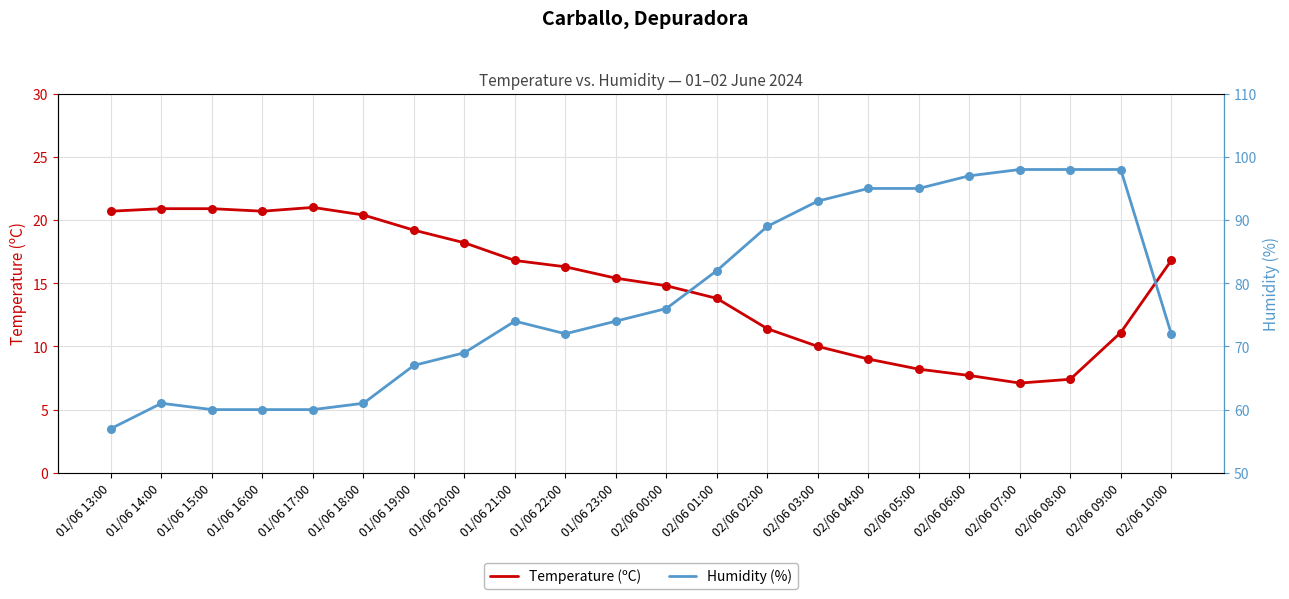

Is the value of Humidity (%) at 01/06 18:00 greater than the value of Temperature (ºC) at 01/06 13:00?

Yes